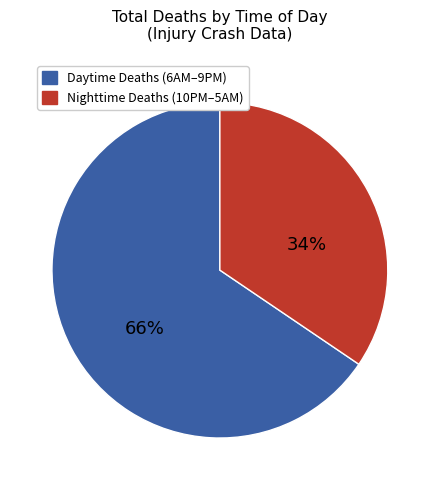

Is there a majority slice in this chart?

Yes